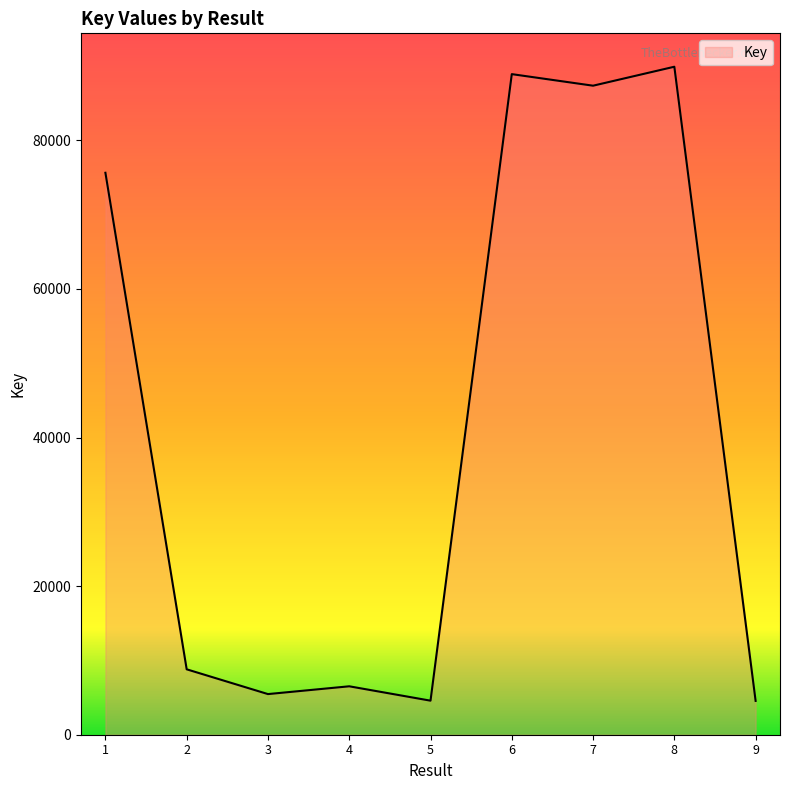

True or false: there are more than 1 points higher than both neighbors.

True